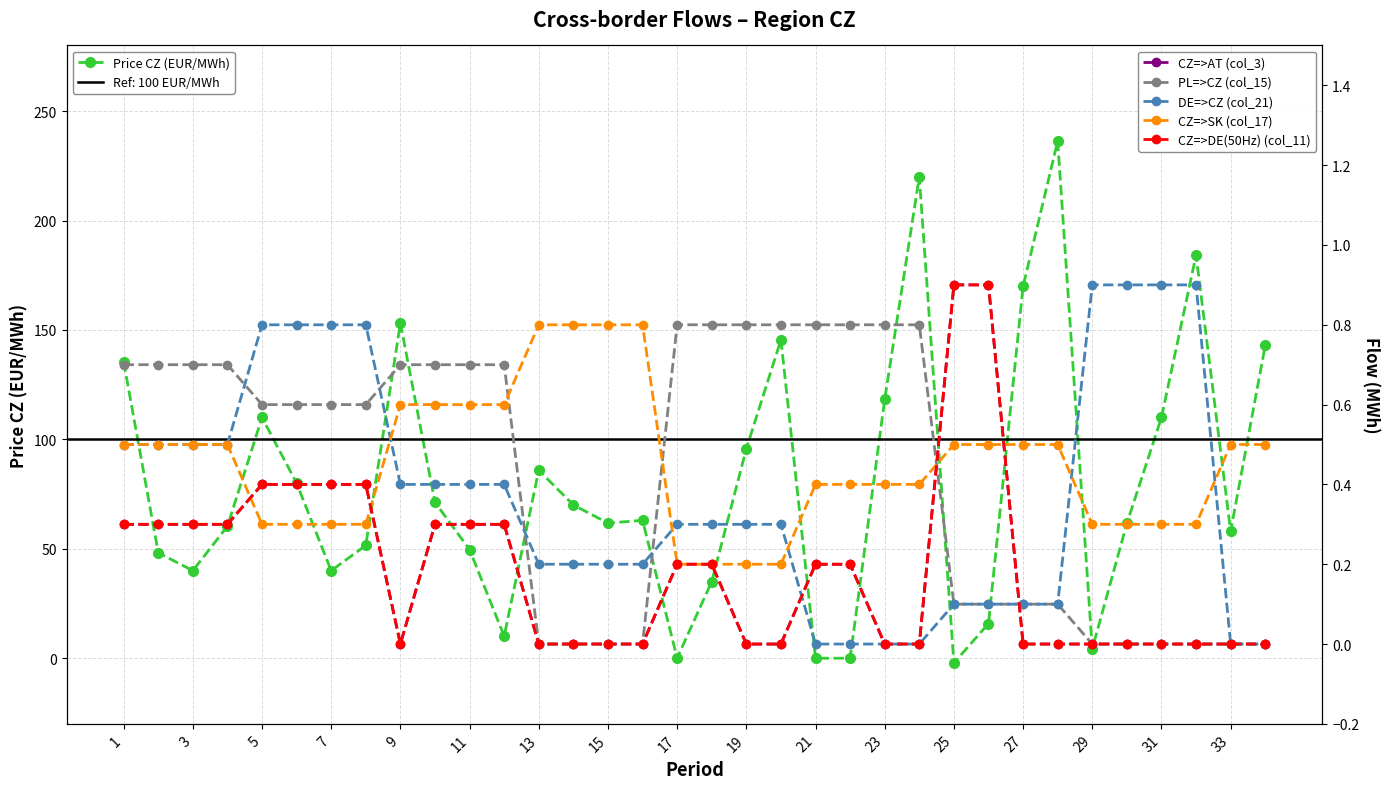

Does the chart have visible grid lines?

Yes